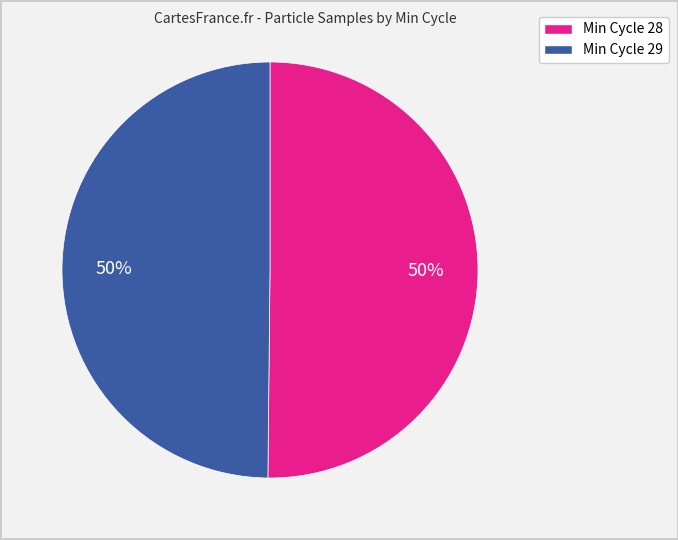

To the nearest percent, what is the average slice percentage?

50%